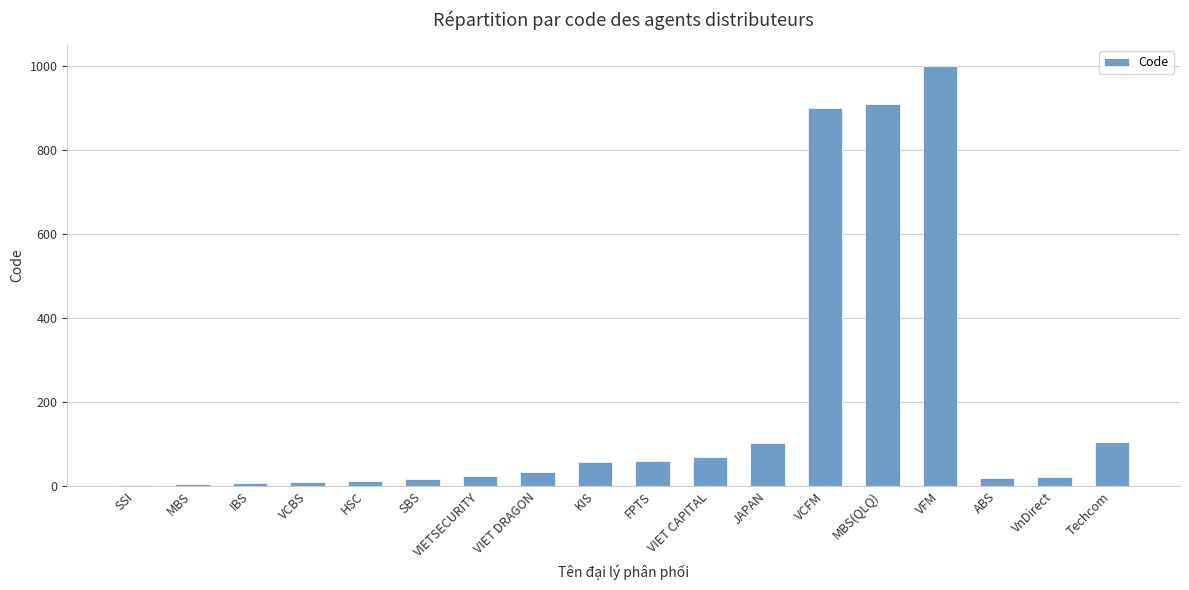

The value at VIET DRAGON is 33. True or false?

True